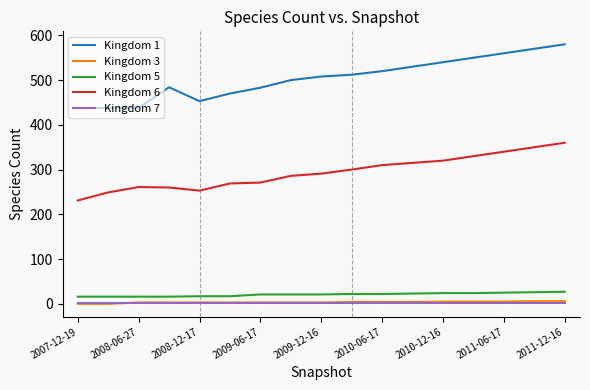

What is the maximum value for Kingdom 3?

6